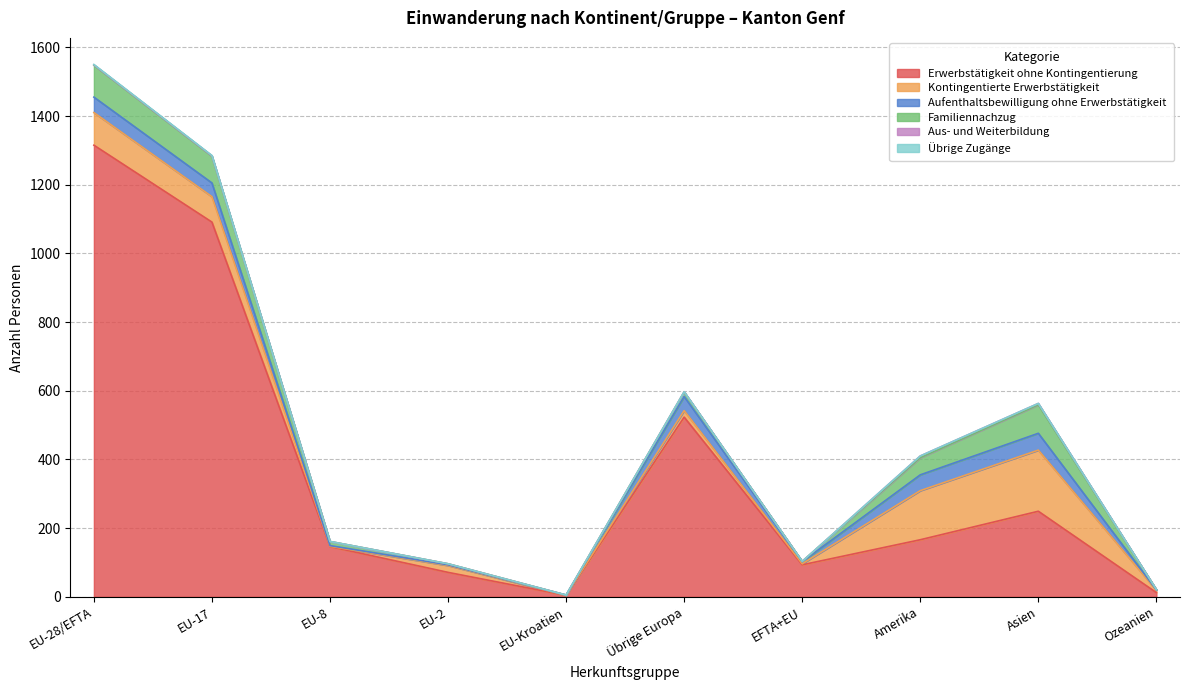

The Übrige Zugänge series shows 1 at EU-28/EFTA. True or false?

True